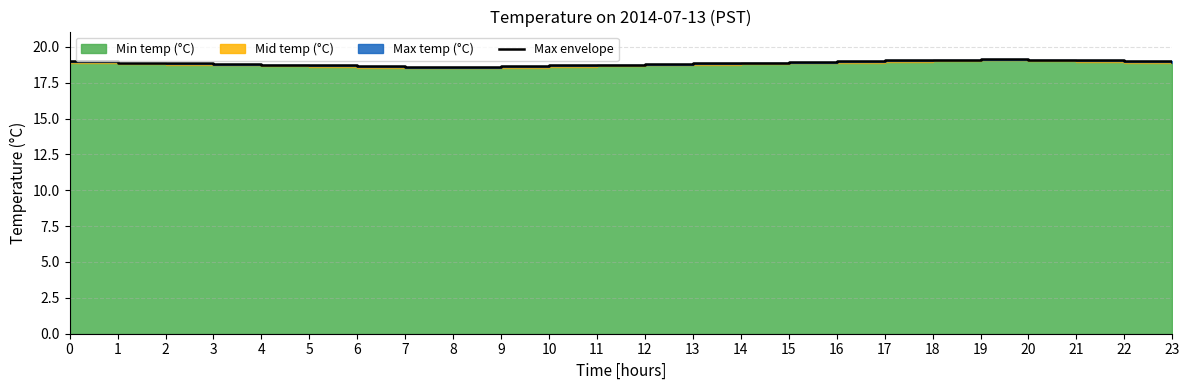

Between 2 and 12, which is larger?

2